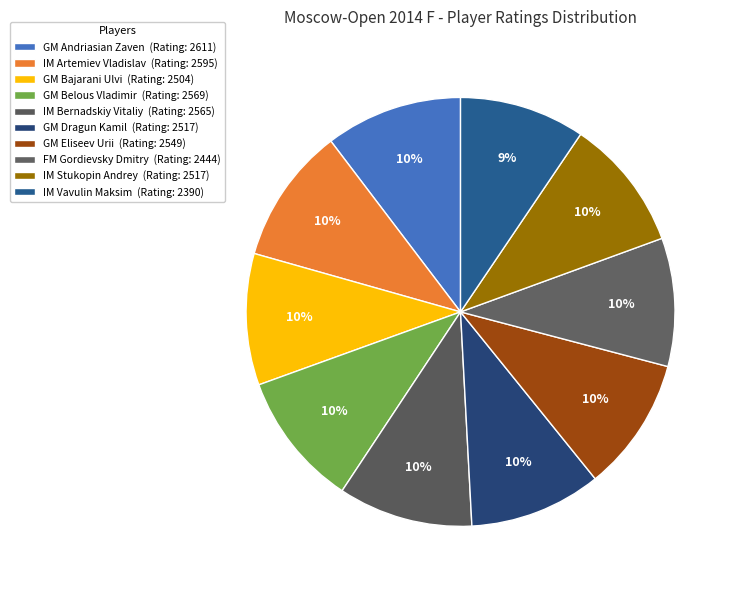

Does FM Gordievsky Dmitry account for over 50% of the chart?

No